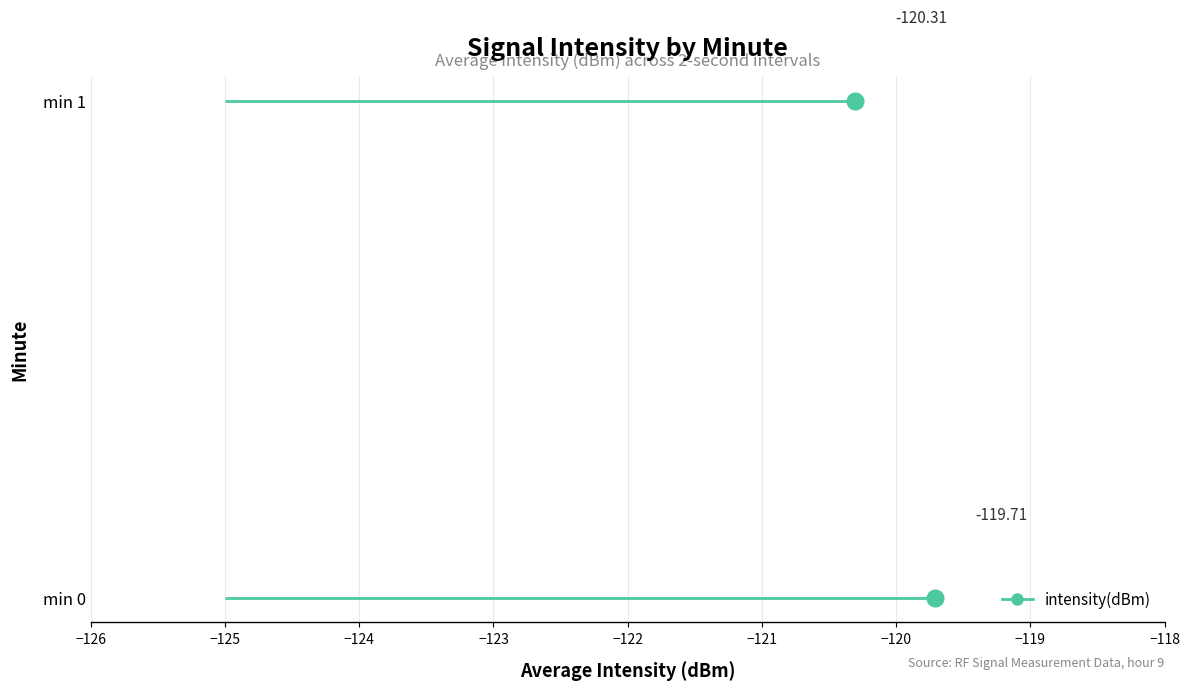

What value does the data have at 10?

-120.3